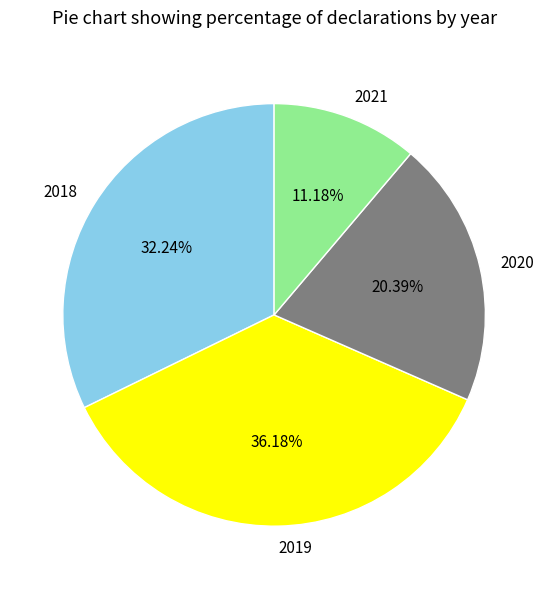

The 2018 slice represents 27% of the pie. True or false?

False